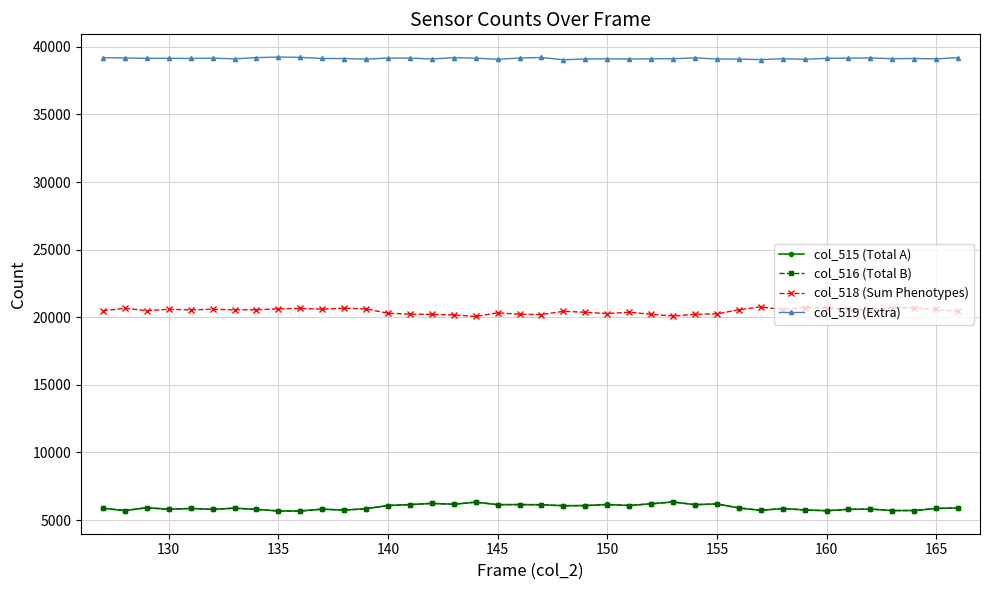

Which series has the largest total across all categories?

col_519 (Extra)